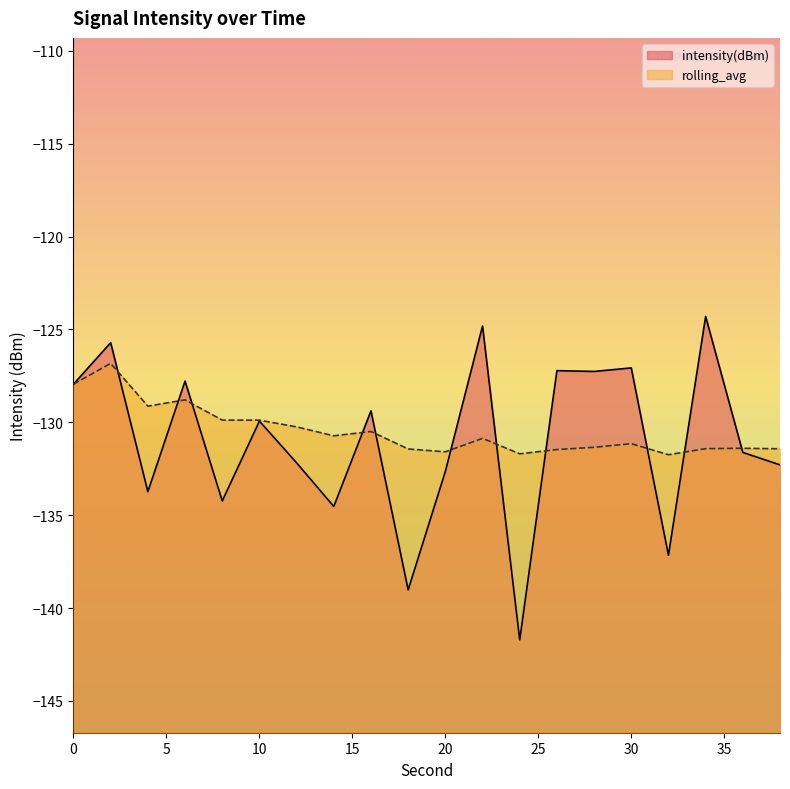

How many distinct data groups are displayed?

2